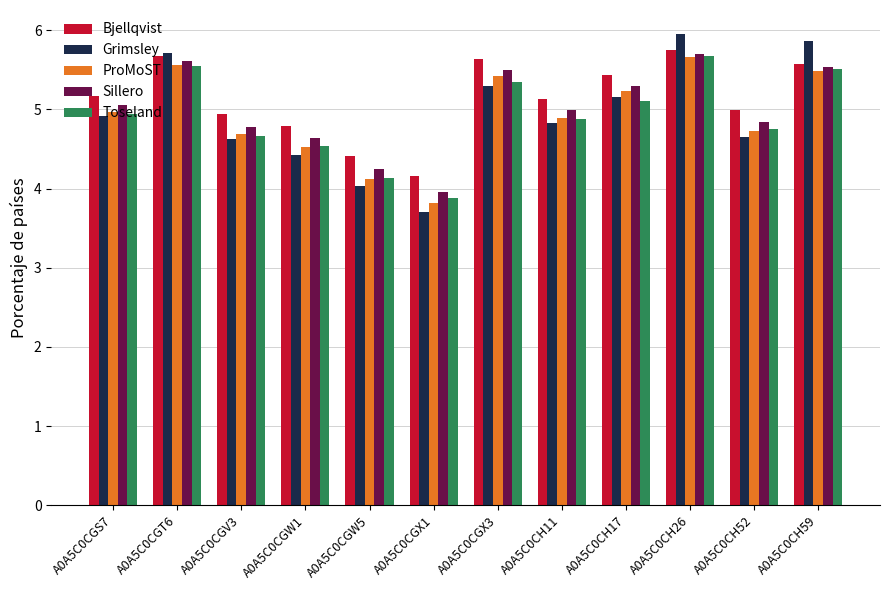

At which category is the sum across all series the highest?

A0A5C0CH26